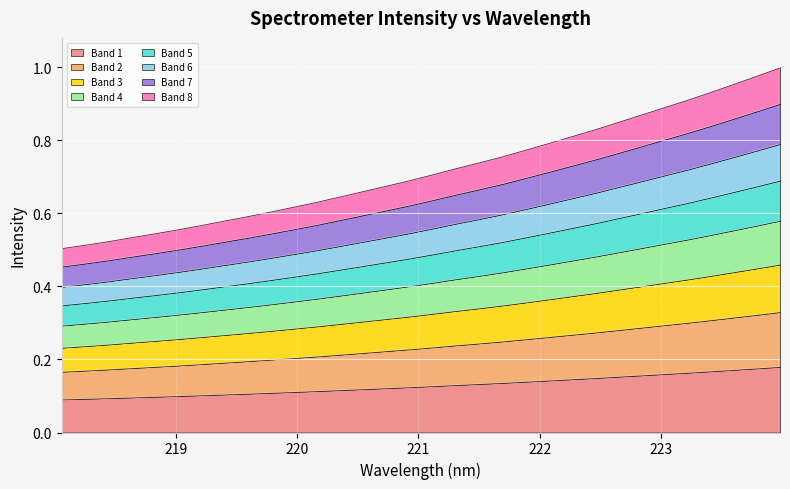

How many values are between 0 and 1?

32